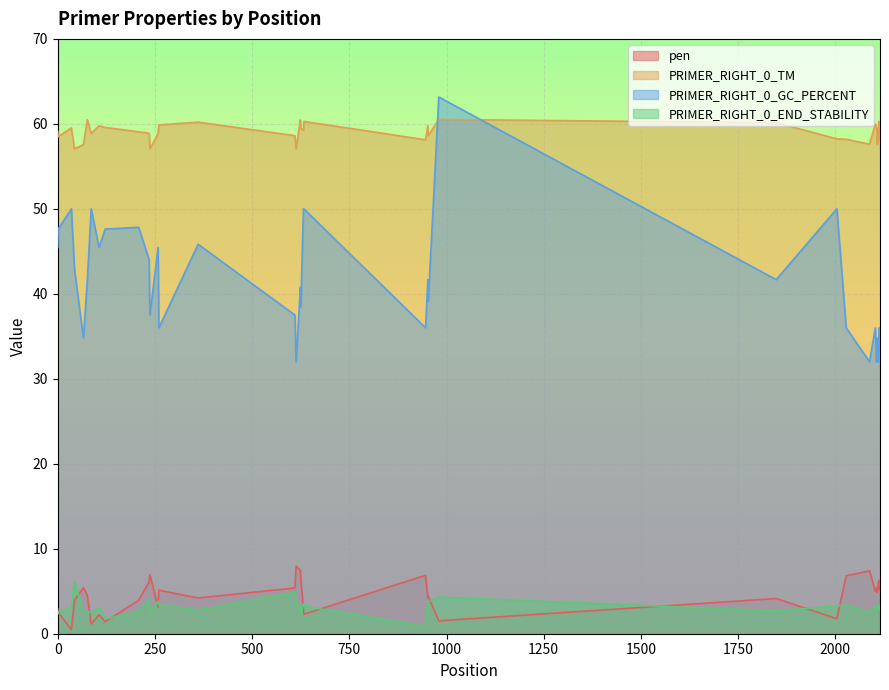

Reading left to right, what are all the values shown in this chart?

pen: 2.9	2.5	0.5	3.9	5.4	4.5	1.1	2.2	1.4	3.9	6.1	6.7	6.9	3.1	5.1	4.2	5.4	7.9	7.5	6.5	2.8	2.3	6.9	4.2	4.4	1.5	4.1	1.8	6.8	7.4	5.0	5.4	4.9	5.4	5.6	6.0	6.3	5.2	5.4	5.5
PRIMER_RIGHT_0_TM: 59.1	58.5	59.5	57.1	57.6	60.5	58.9	59.8	59.6	59.1	58.9	58.3	57.1	58.9	59.9	60.2	58.6	57.1	60.5	59.5	59.2	60.3	58.1	59.8	58.6	60.5	60.1	58.2	58.2	57.6	60.0	59.6	59.1	57.6	59.4	58.0	60.3	59.8	59.6	58.5
PRIMER_RIGHT_0_GC_PERCENT: 45.5	47.6	50.0	42.9	34.8	41.7	50.0	45.5	47.6	47.8	44.0	40.0	37.5	45.5	36.0	45.8	37.5	32.0	40.7	38.5	50.0	50.0	36.0	41.7	39.1	63.2	41.7	50.0	36.0	32.0	36.0	32.0	33.3	34.8	32.0	33.3	34.6	36.0	36.0	33.3
PRIMER_RIGHT_0_END_STABILITY: 2.3	2.6	3.1	6.1	2.6	2.6	2.4	3.1	1.8	2.6	4.0	3.1	2.1	3.9	3.4	2.8	4.8	3.5	3.2	2.3	3.5	3.2	0.9	3.8	3.7	4.3	2.7	3.3	3.4	2.5	3.2	2.8	3.3	3.3	3.3	3.3	2.8	3.3	3.3	2.8